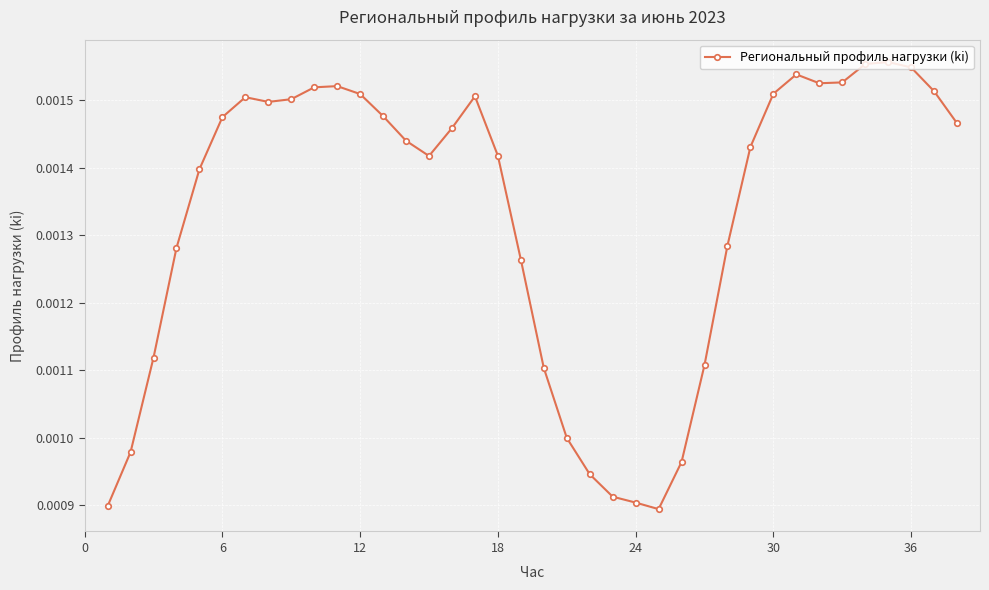

True or false: the data has more than 2 interior local peaks.

True